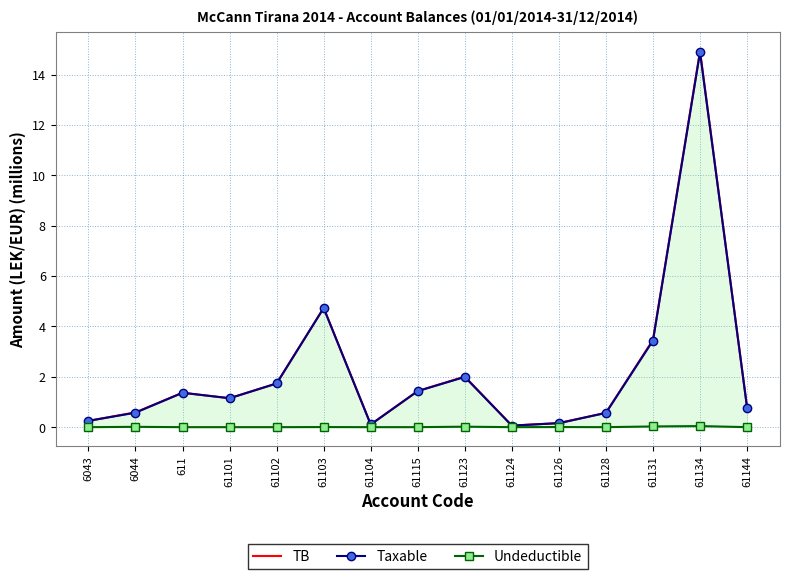

At which label does Taxable reach its peak?

61134